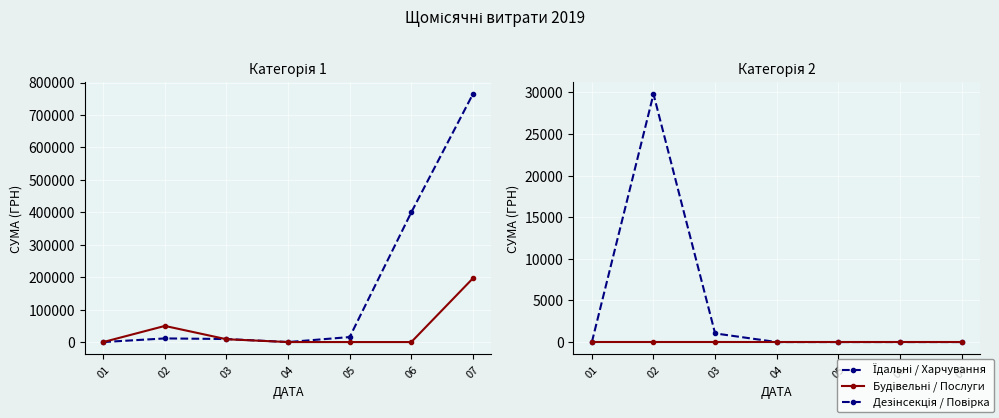

Where is the first local maximum for Їдальні / Харчування?

02